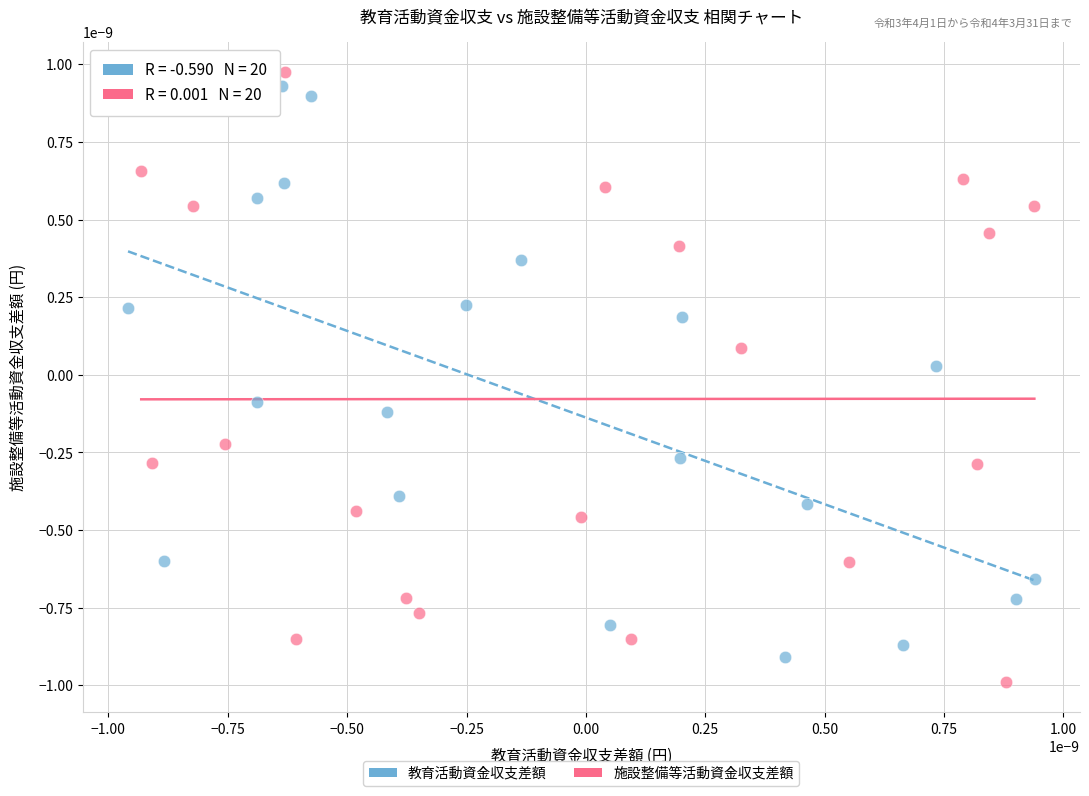

What are all the series names shown in the legend?

教育活動資金収支差額, 施設整備等活動資金収支差額